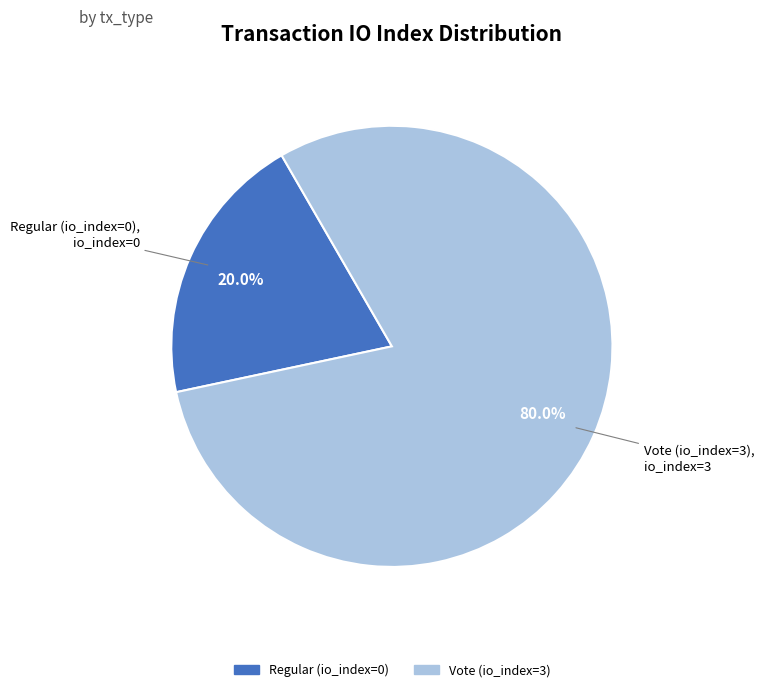

What is the largest slice in the pie chart?

Vote (io_index=3)